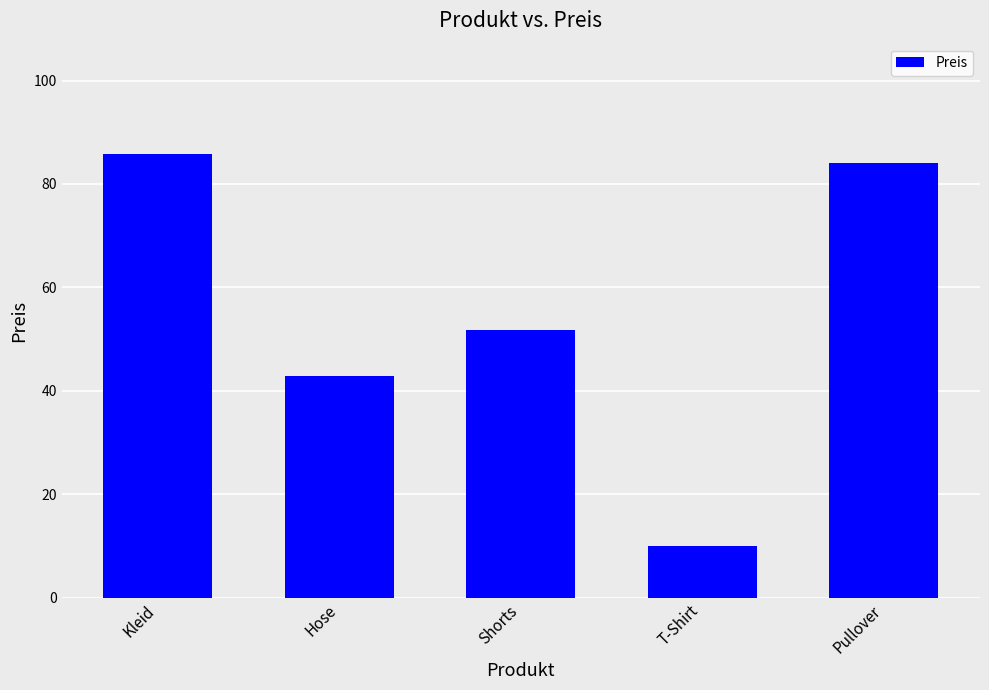

How many data points are above 51?

3